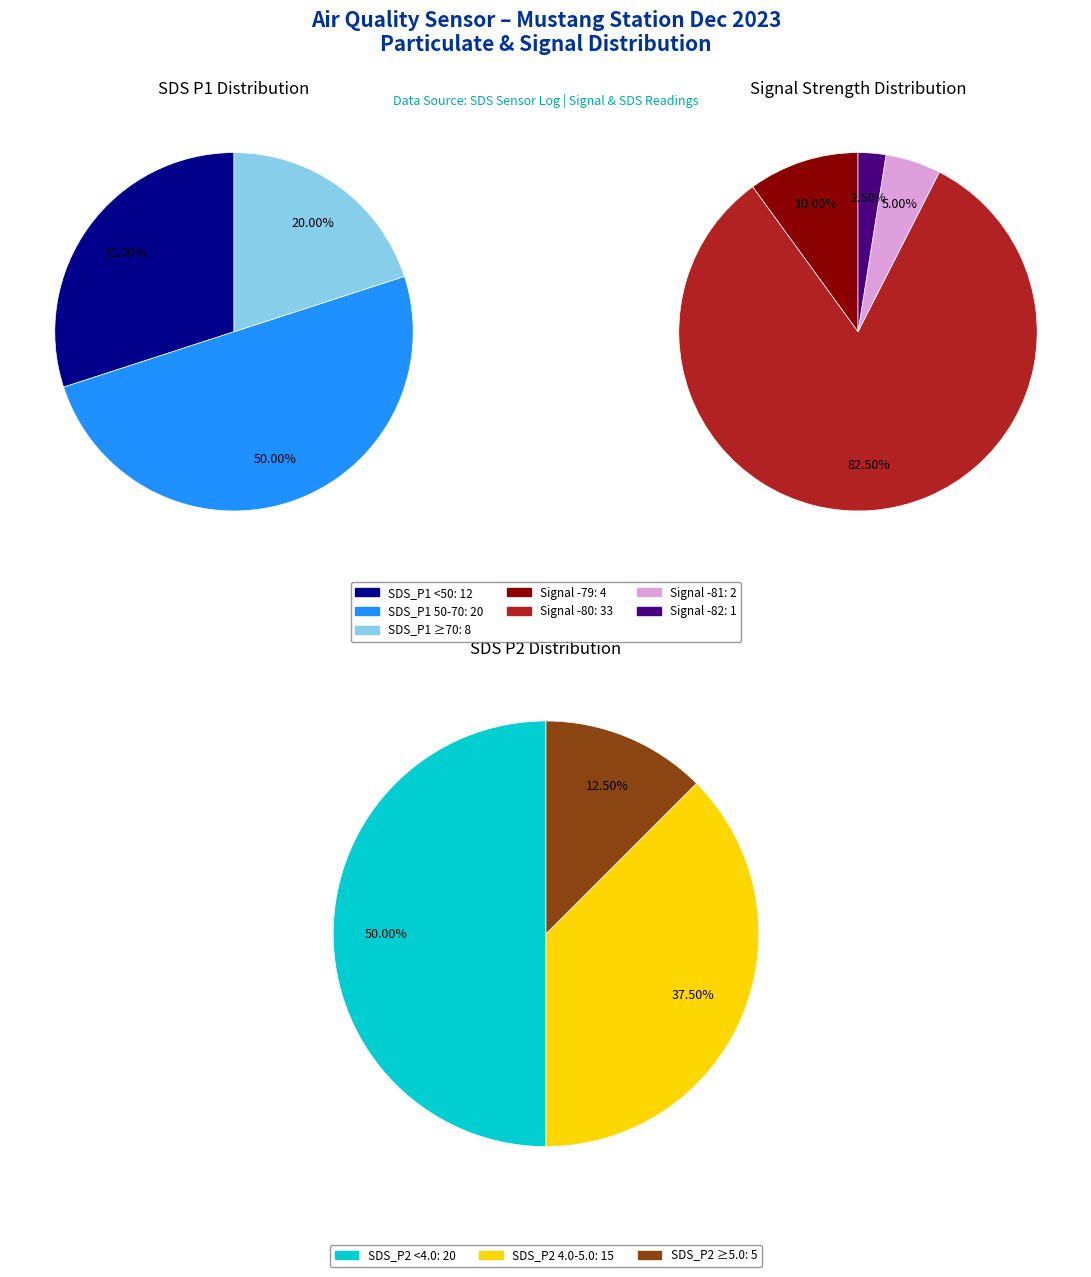

True or false: 31 accounts for 13% of the total.

False